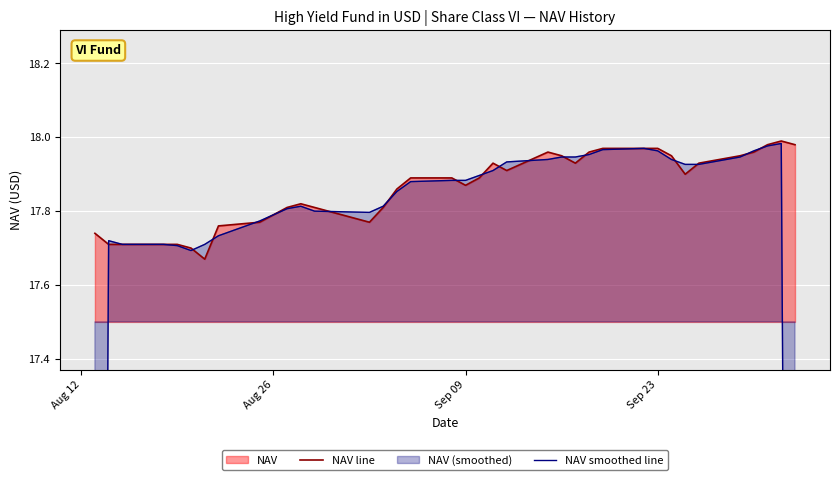

Is it true that NAV line equals 4.2 at Aug 26?

False